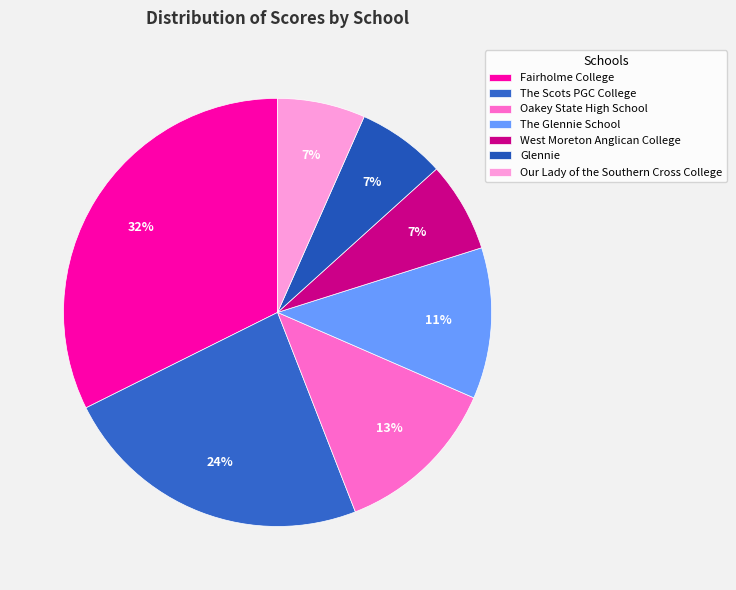

What percentage is the Fairholme College slice, to the nearest percent?

32%